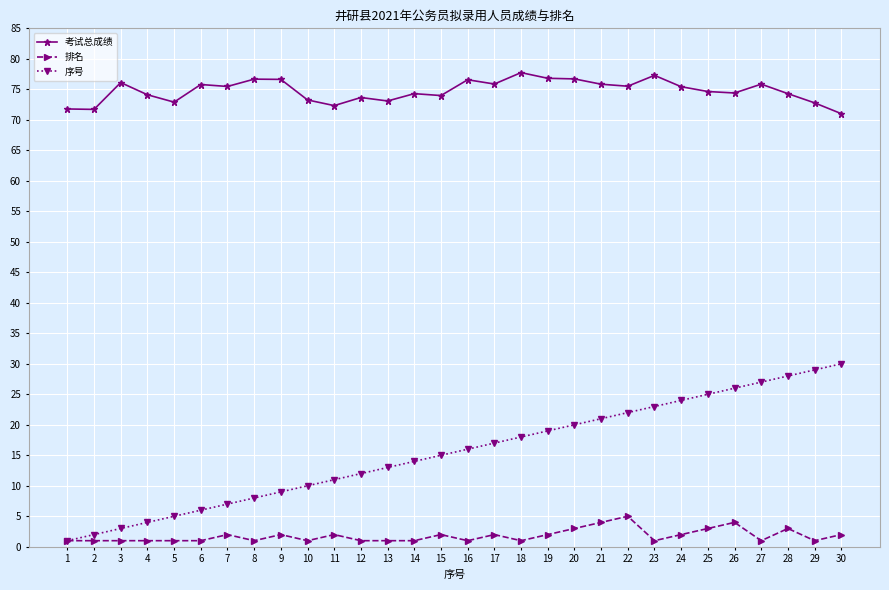

What is the difference between the maximum and second lowest values in the 序号 series?

28.0